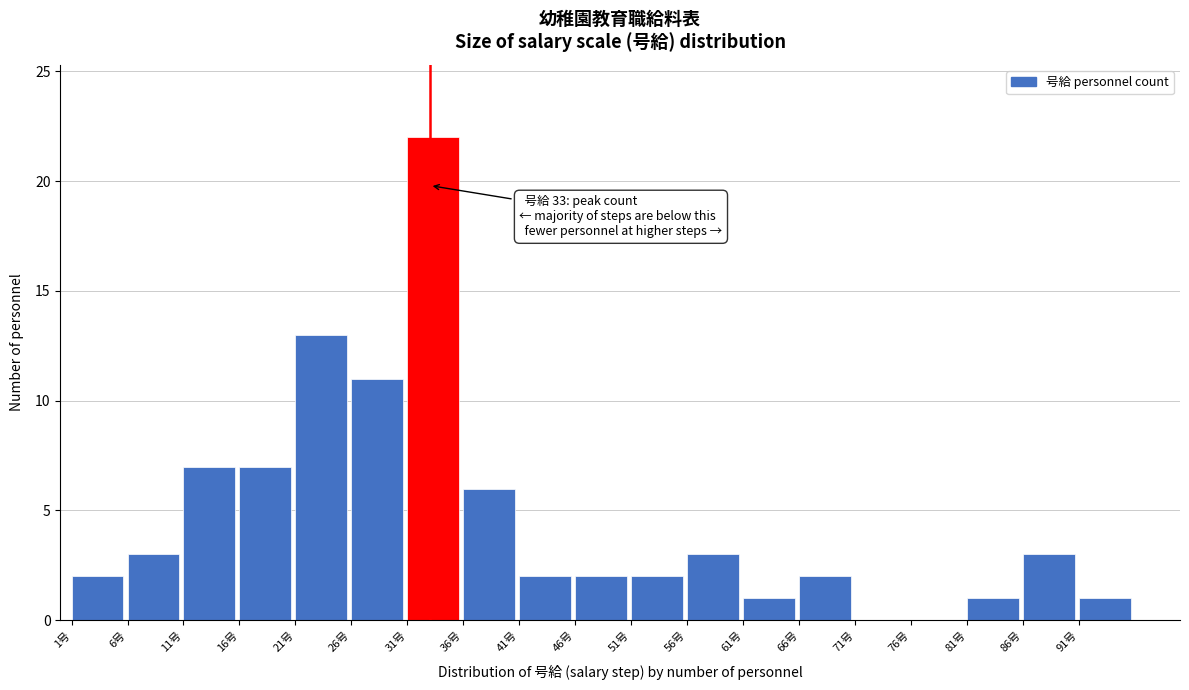

Reading left to right, list all the values displayed in this chart.

1号=2	6号=3	11号=7	16号=7	21号=13	26号=11	31号=22	36号=6	41号=2	46号=2	51号=2	56号=3	61号=1	66号=2	71号=0	76号=0	81号=1	86号=3	91号=1